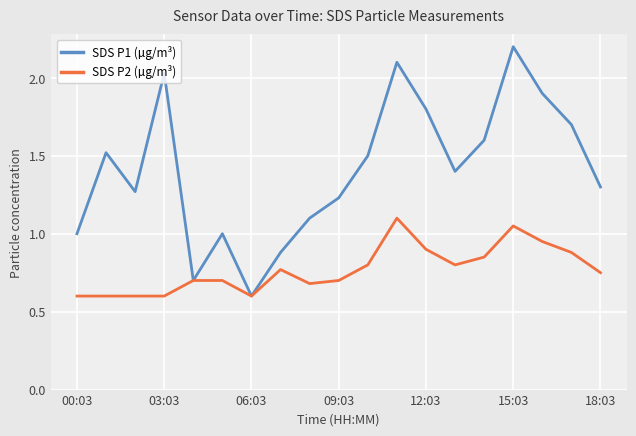

List the series in order of their overall mean, highest first.

SDS P1 (µg/m³), SDS P2 (µg/m³)